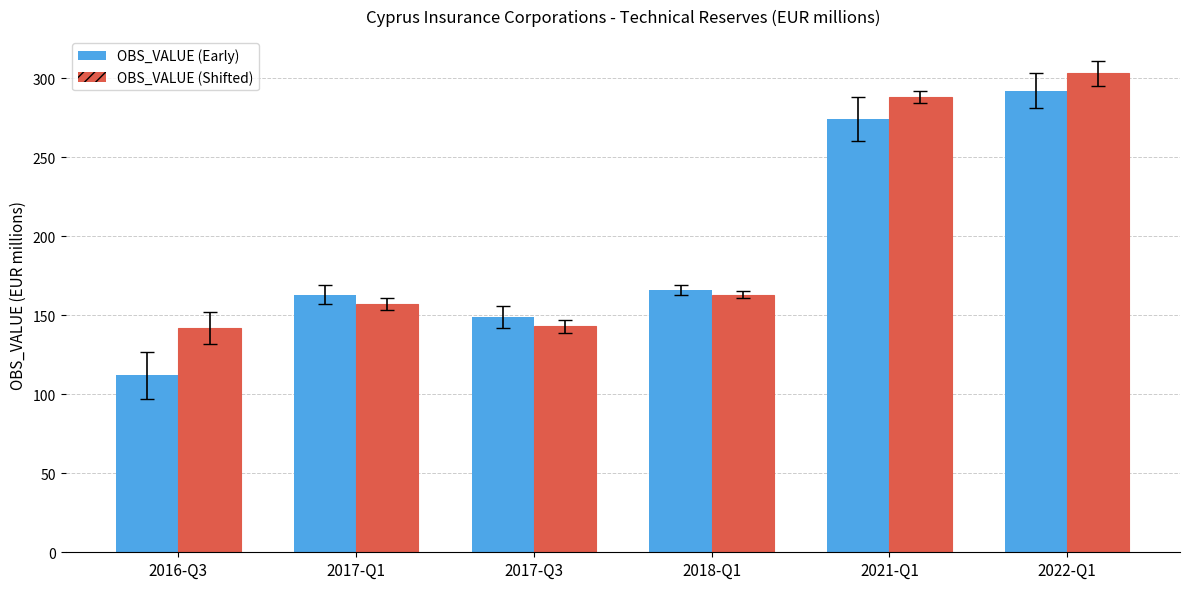

Is the value of OBS_VALUE (Shifted) at 2016-Q3 greater than the value of OBS_VALUE (Early) at 2017-Q3?

No